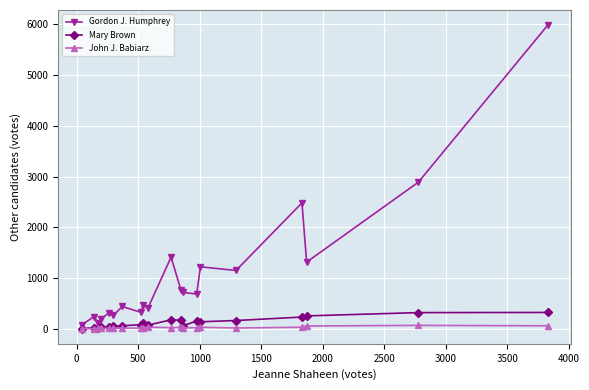

Which series has the widest spread of values?

Gordon J. Humphrey